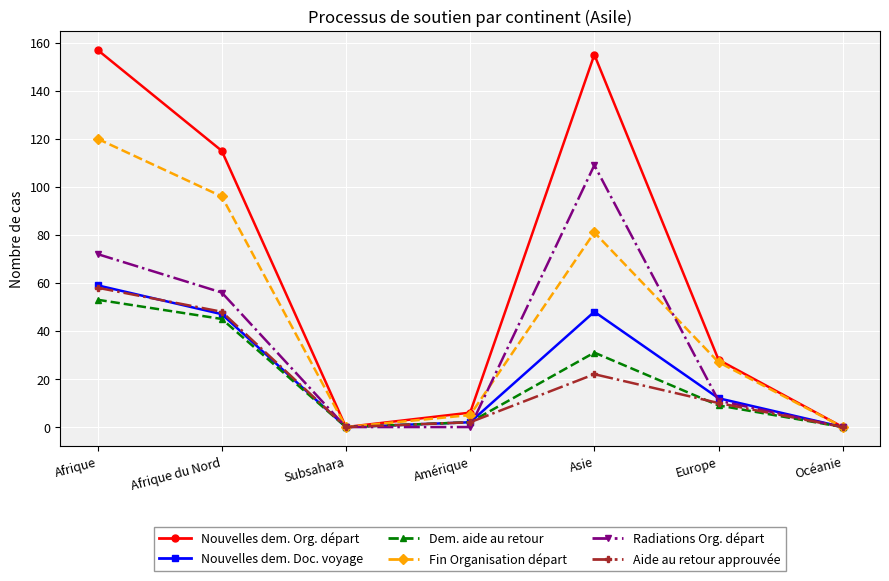

In Aide au retour approuvée, how many points are higher than both neighbors (excluding endpoints)?

1